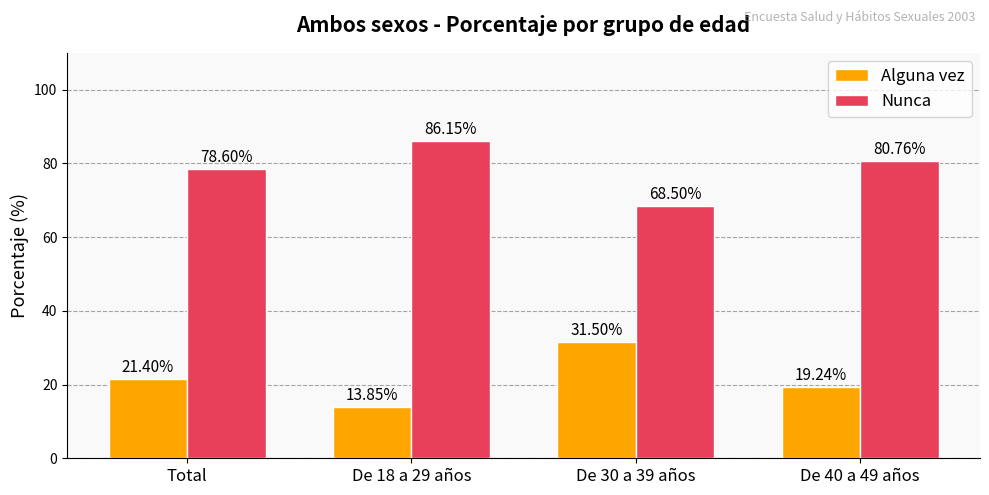

What is the value of the Nunca bar at the 1st from the left?

78.6